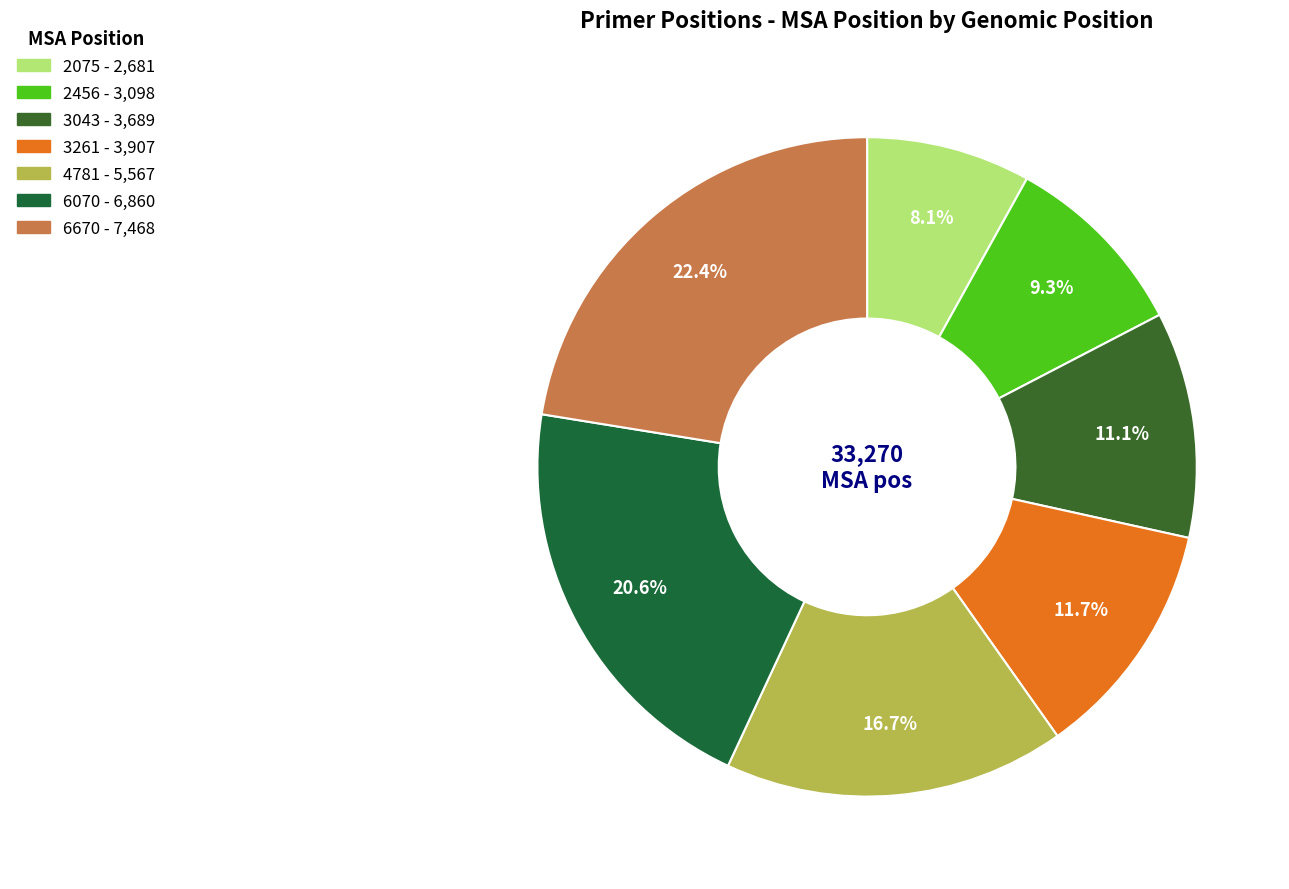

What is the largest slice in the pie chart?

6670